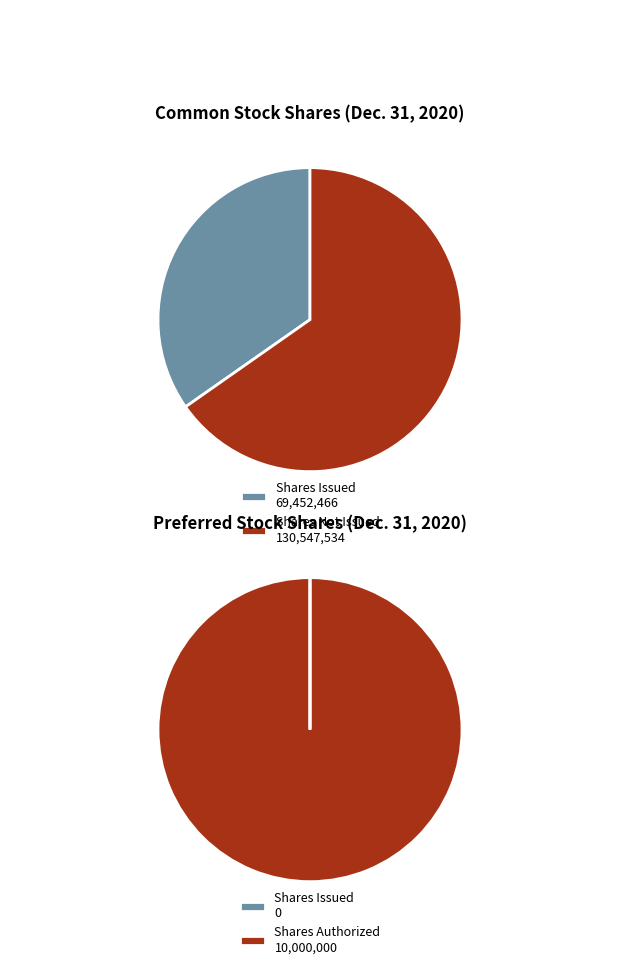

Does Preferred stock, shares issued account for over 50% of the chart?

No